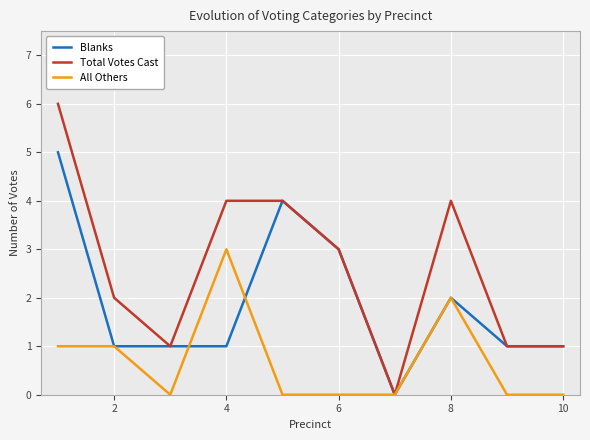

Which series has the largest range (max minus min)?

Total Votes Cast